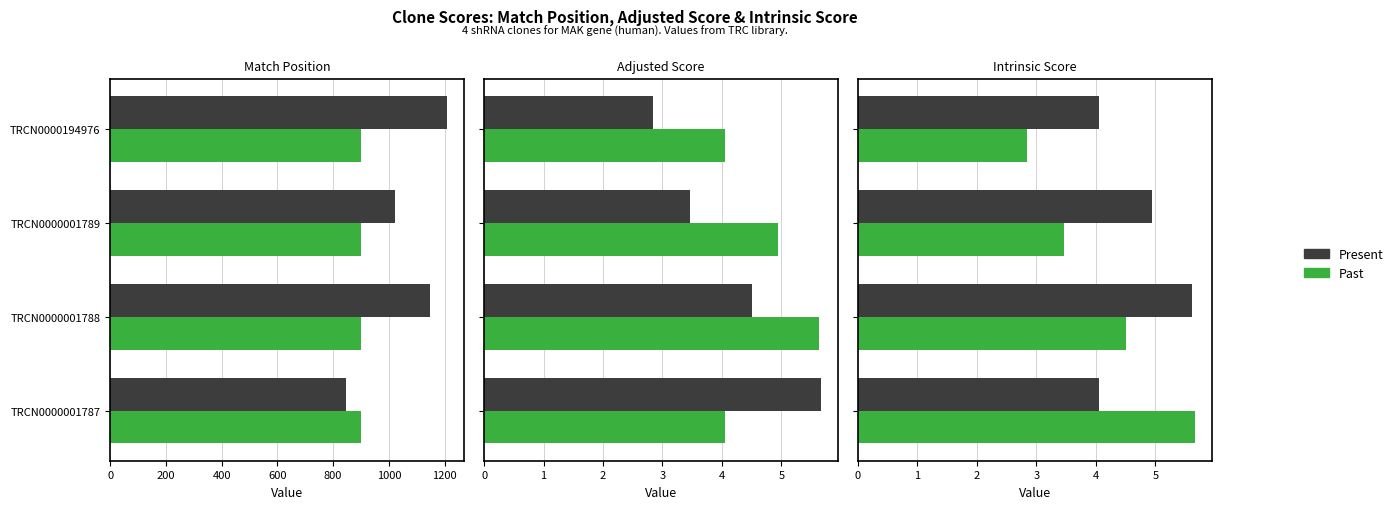

At 200, list the series in order from smallest to largest.

Past, Present